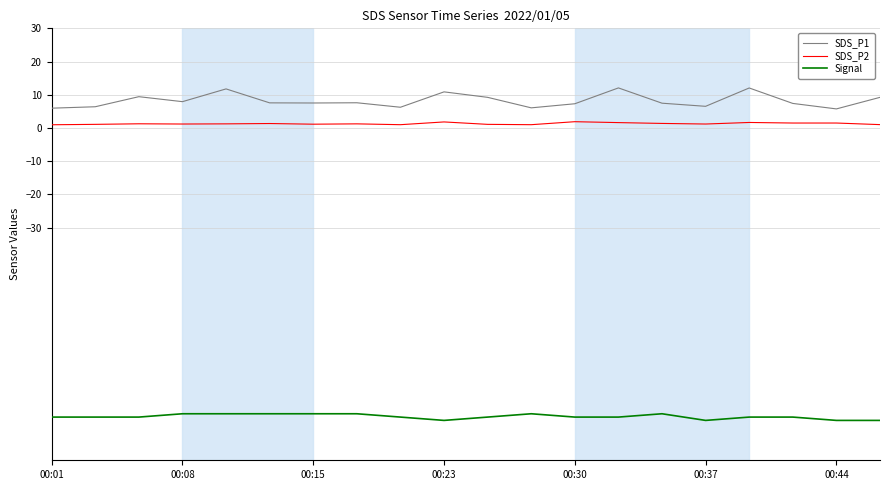

Which series has the widest spread of values?

SDS_P1